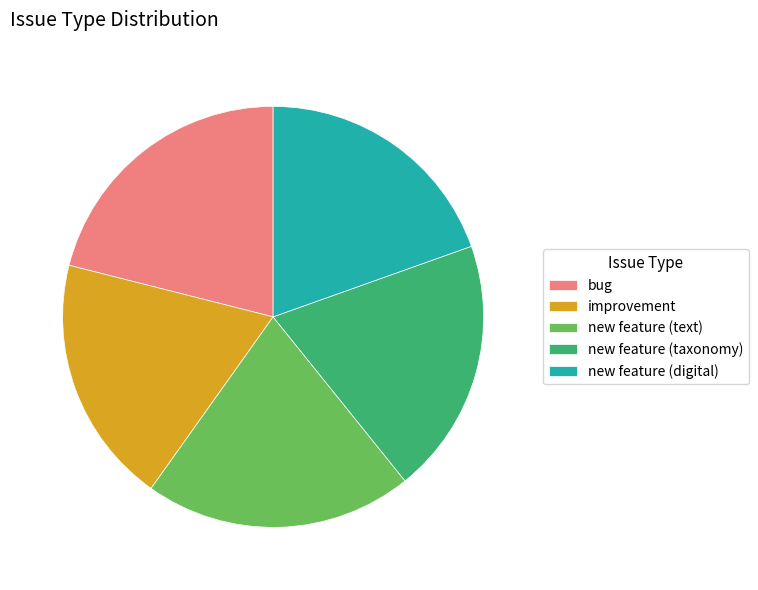

Which has a higher value, new feature (text) or new feature (taxonomy)?

new feature (text)